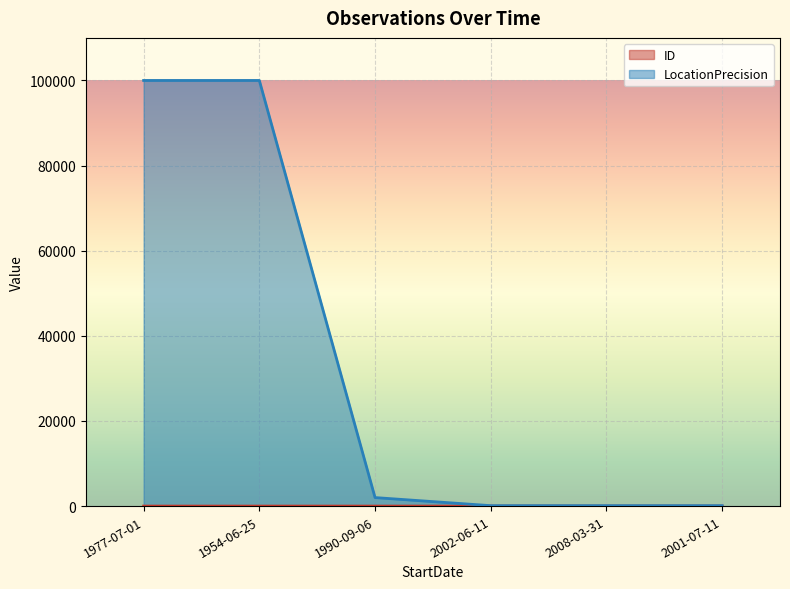

What are all the series names shown in the legend?

ID, LocationPrecision